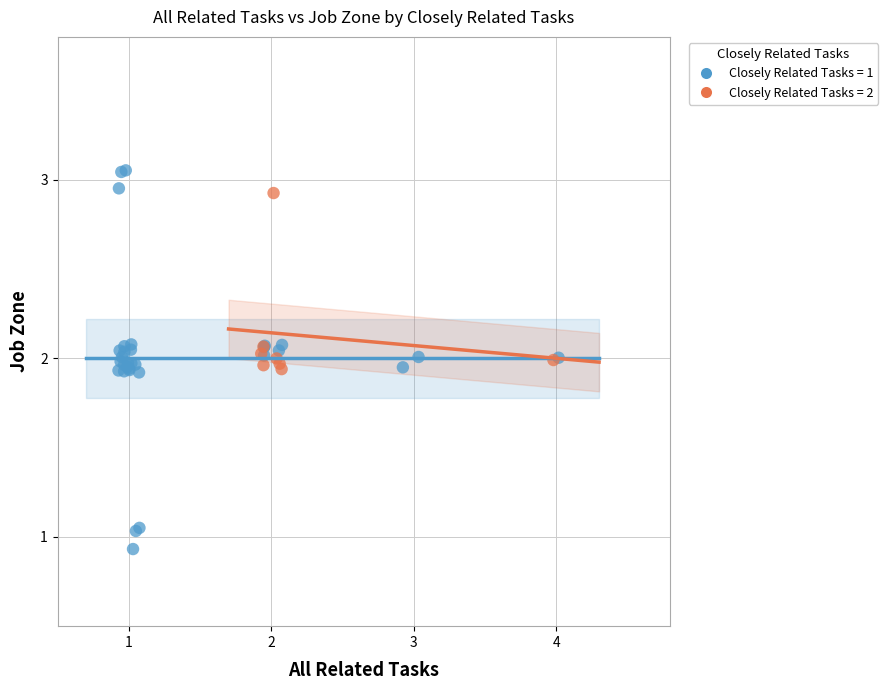

Which series has the largest Y range (max minus min)?

Closely Related Tasks = 1